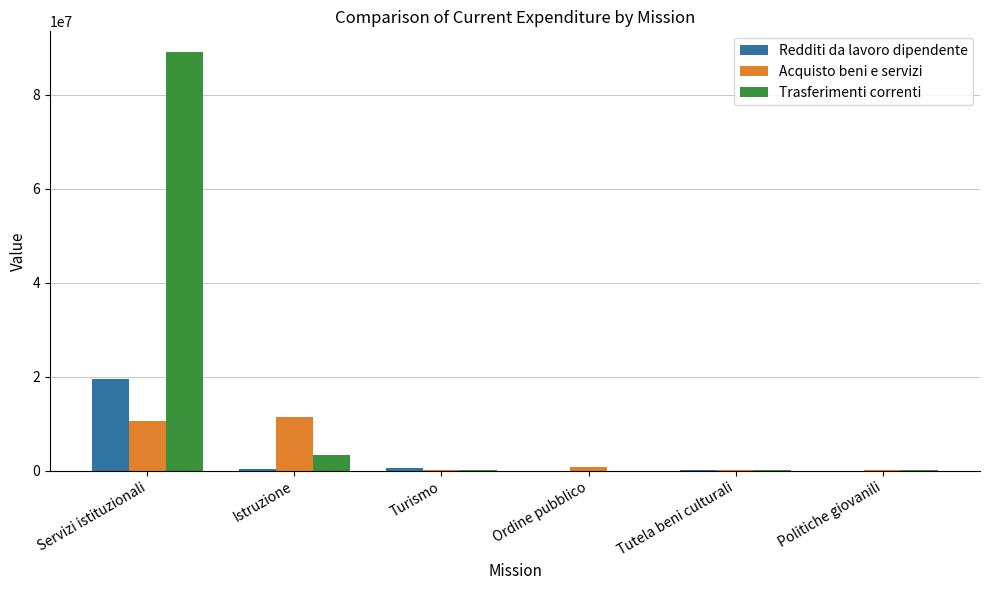

Which series changed the most between Istruzione and Politiche giovanili?

Acquisto beni e servizi